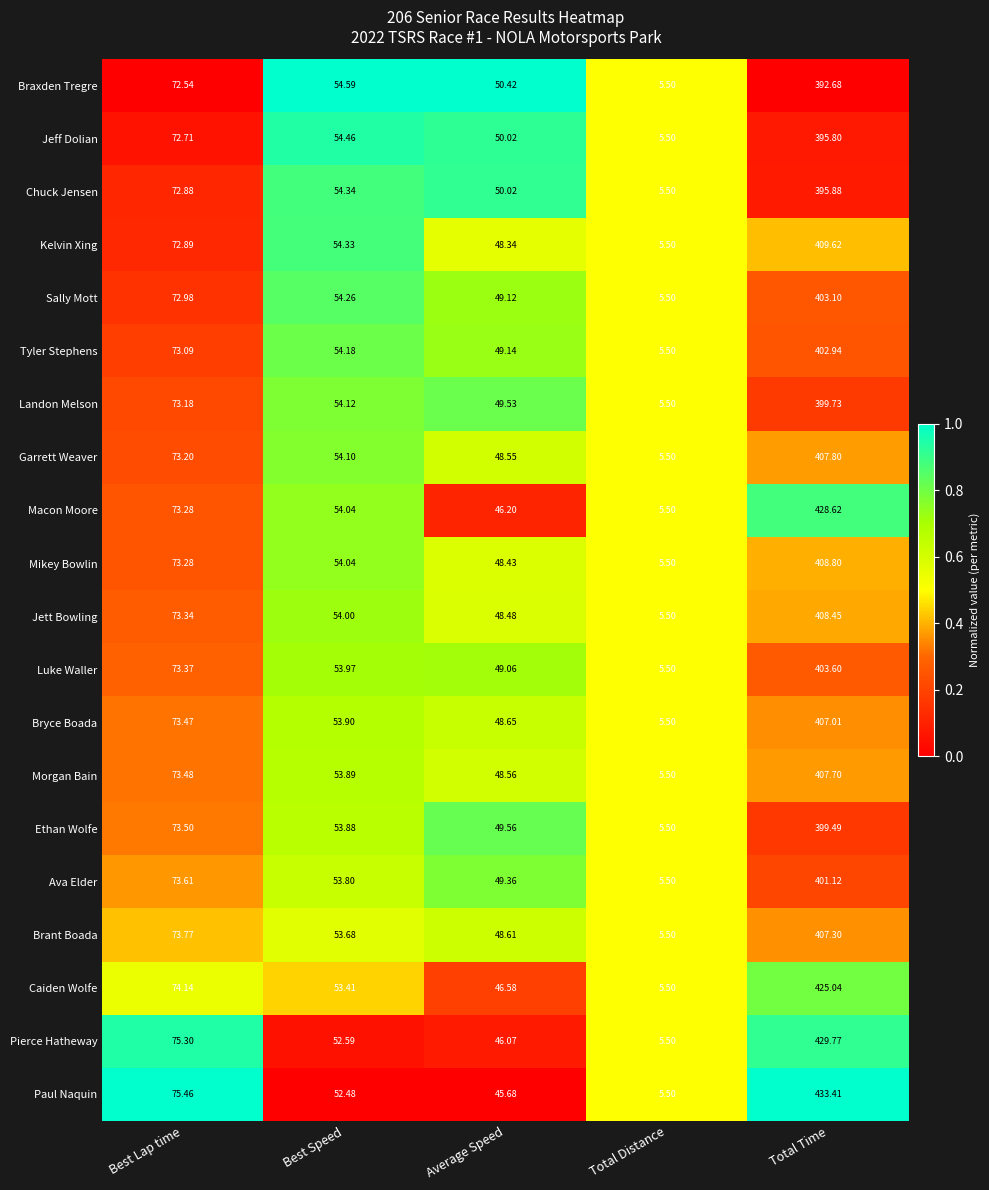

Between Best Speed and Total Time, which series saw the biggest shift?

Paul Naquin